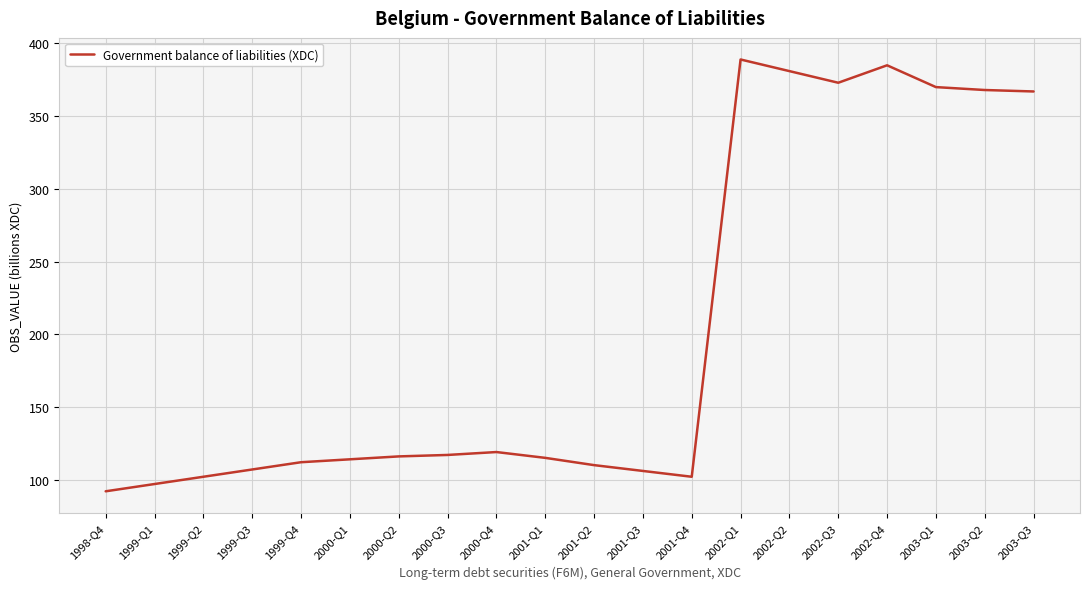

Is it true that the value at 2003-Q2 is 368?

True